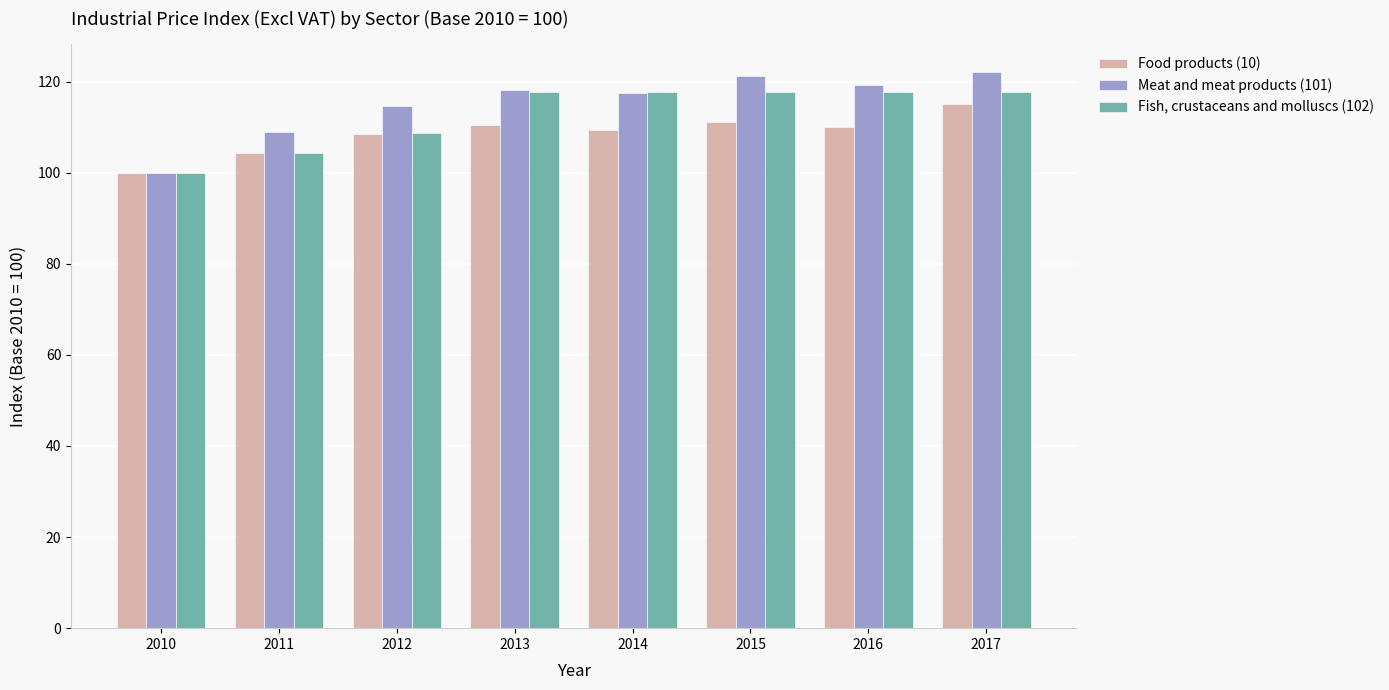

How many groups of bars are there?

8